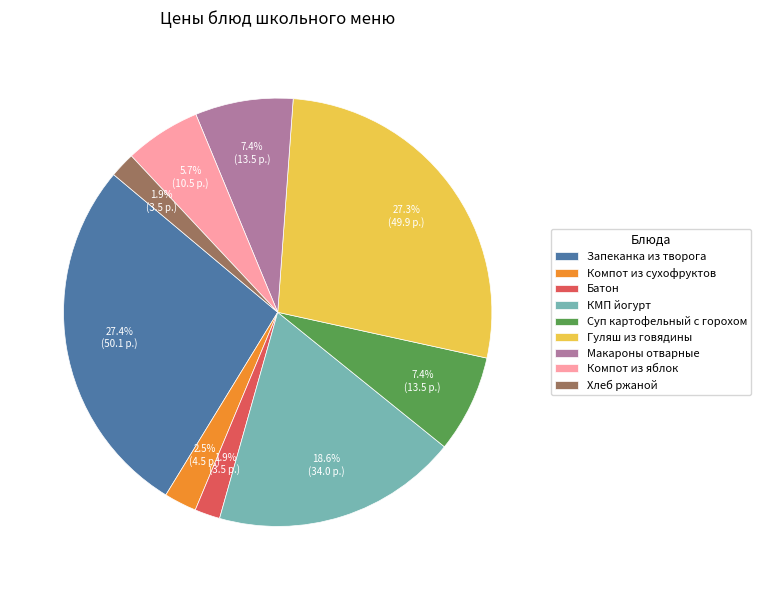

What is the total percentage of Компот из сухофруктов and Батон?

4.4%